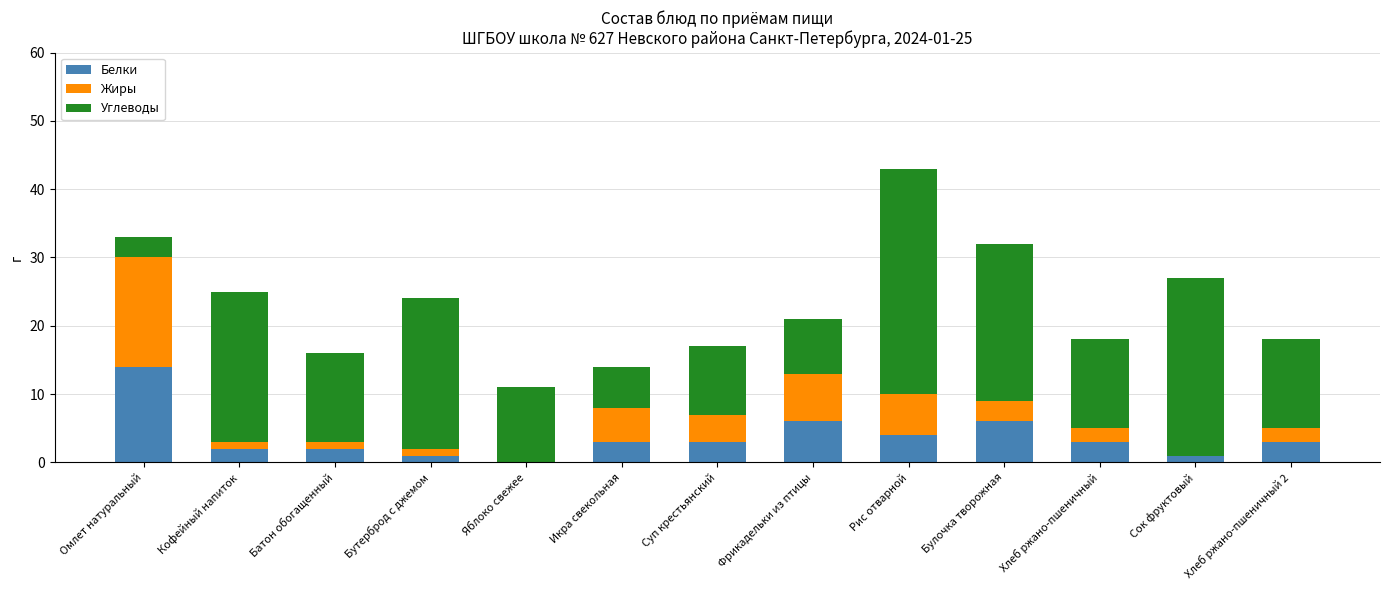

Is it true that Белки equals 0 at Яблоко свежее?

True